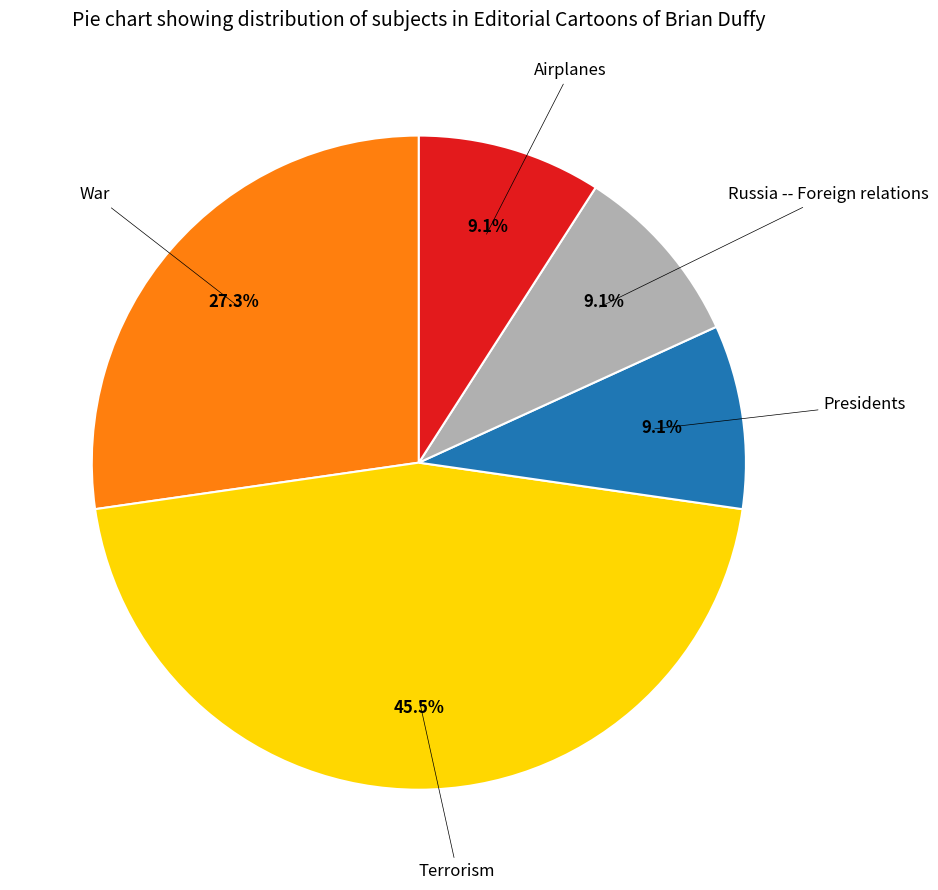

Does any single category account for the majority?

No